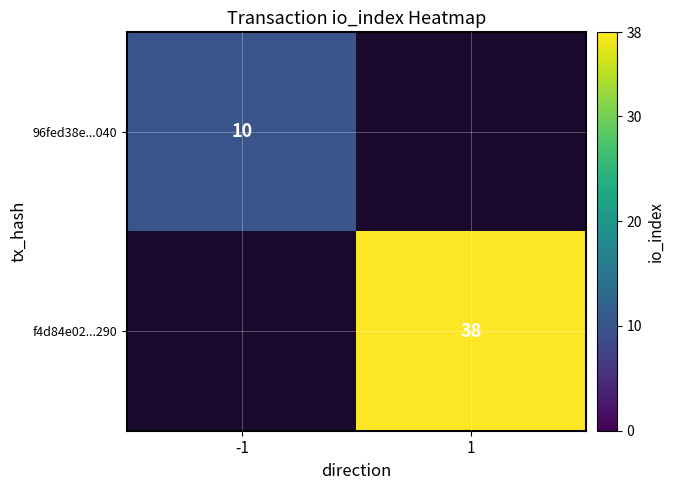

The f4d84e02...290 series shows 21 at 1. True or false?

False